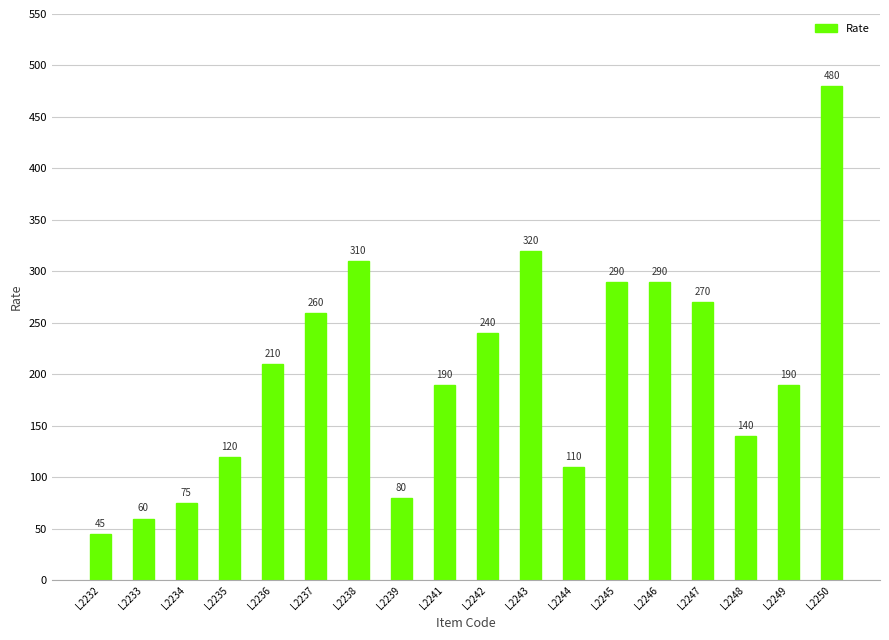

Is it true that the value at L2234 is 119?

False